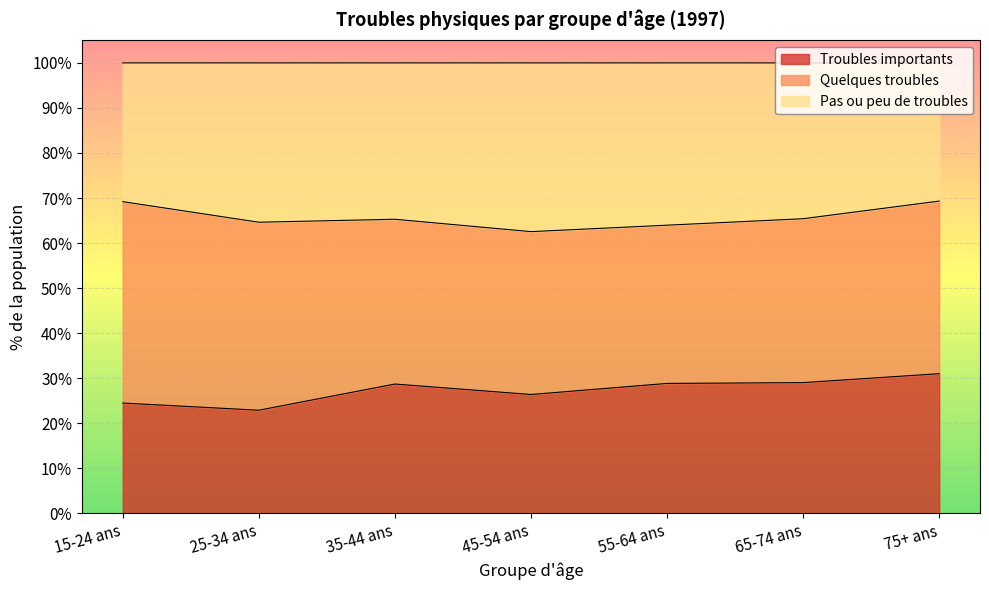

What is the maximum value for Troubles importants?

31.0